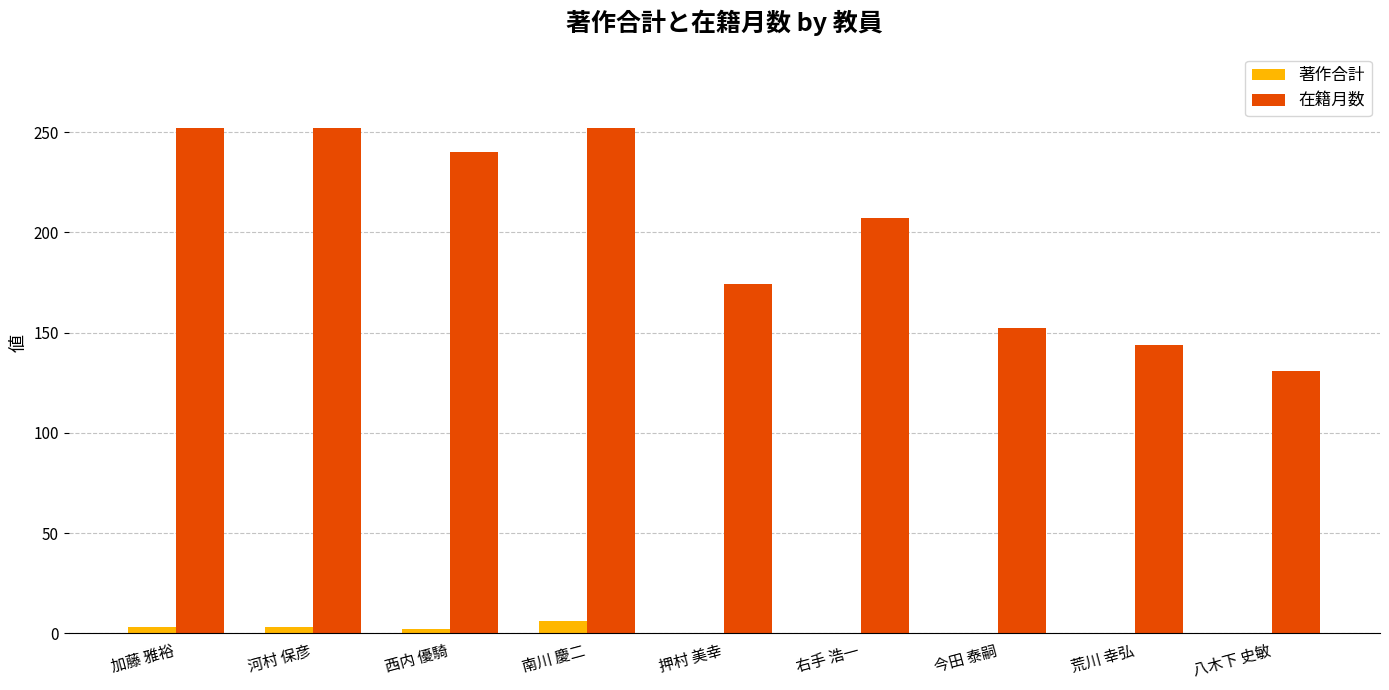

The value of 在籍月数 at 八木下 史敏 is 71. True or false?

False